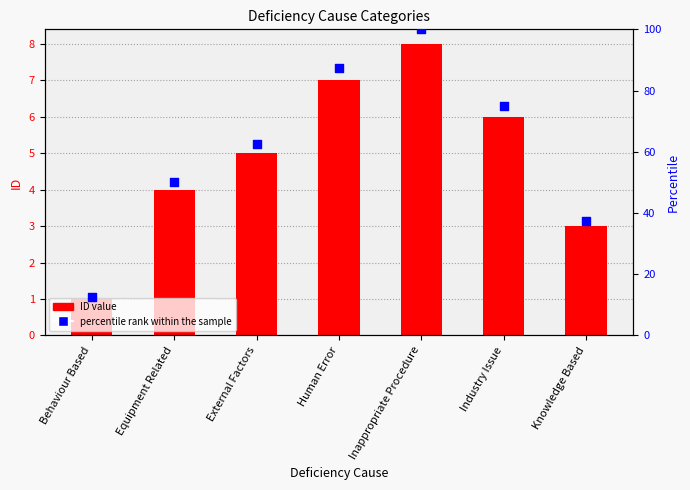

Which series reaches the maximum Y coordinate?

percentile rank within the sample